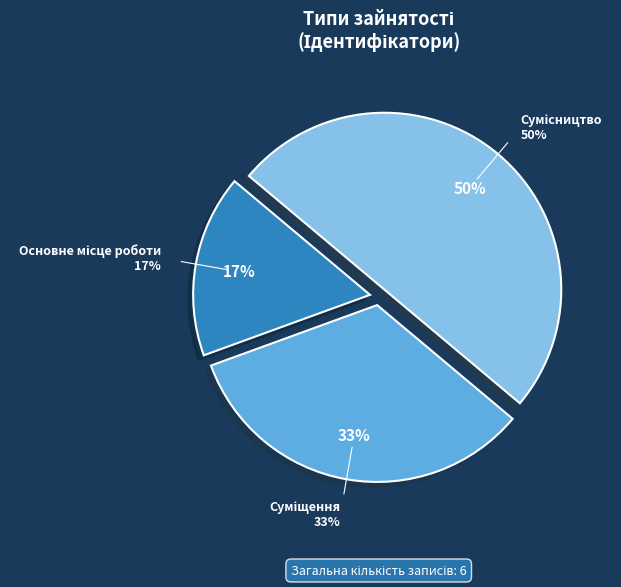

The Основне місце роботи slice represents 3% of the pie. True or false?

False